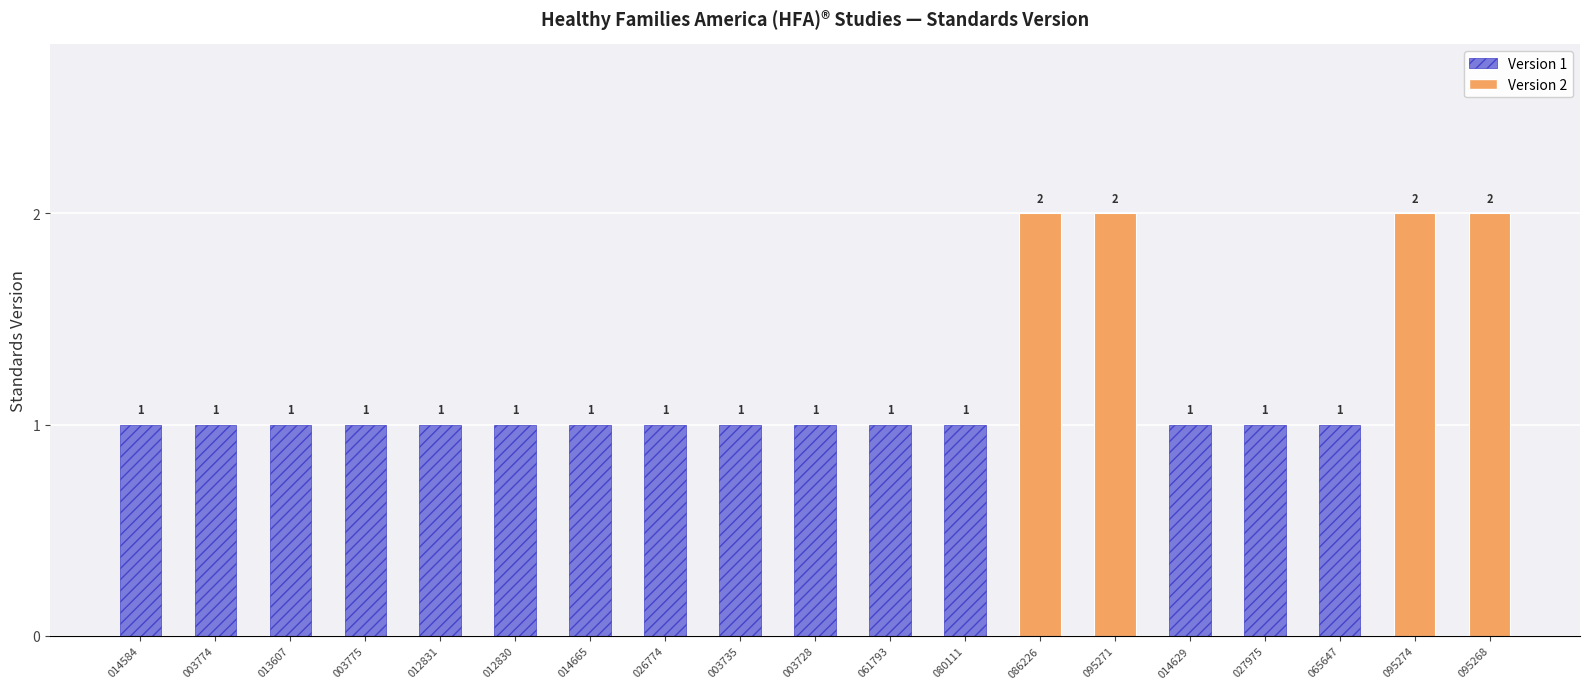

How many values exceed 1?

4